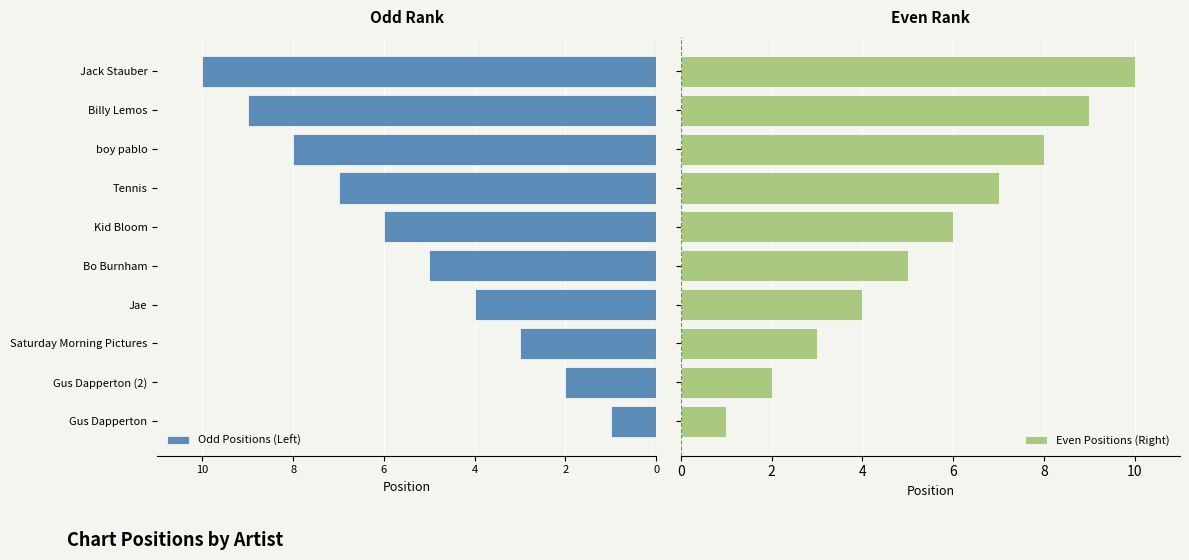

What are all the series names shown in the legend?

Odd Positions (Left), Even Positions (Right)